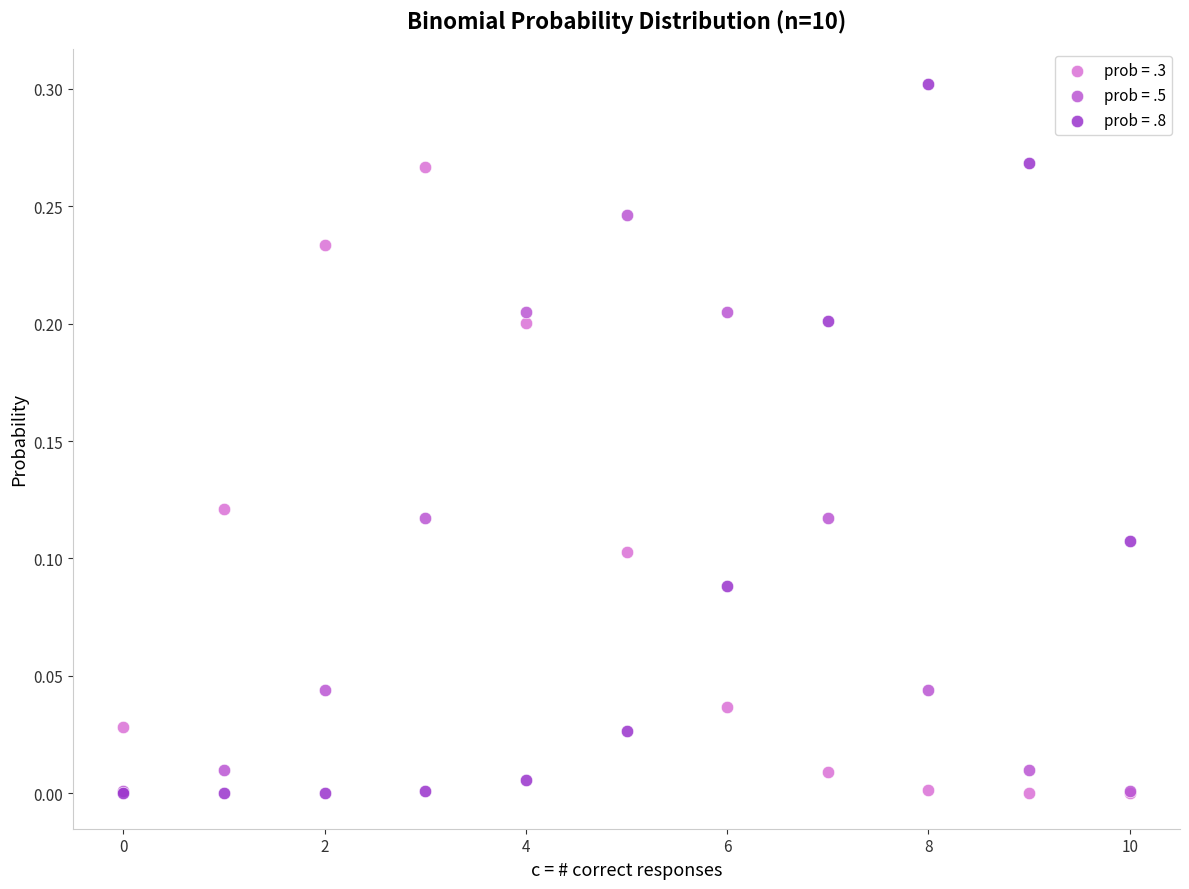

What are all the series names shown in the legend?

prob = .3, prob = .5, prob = .8